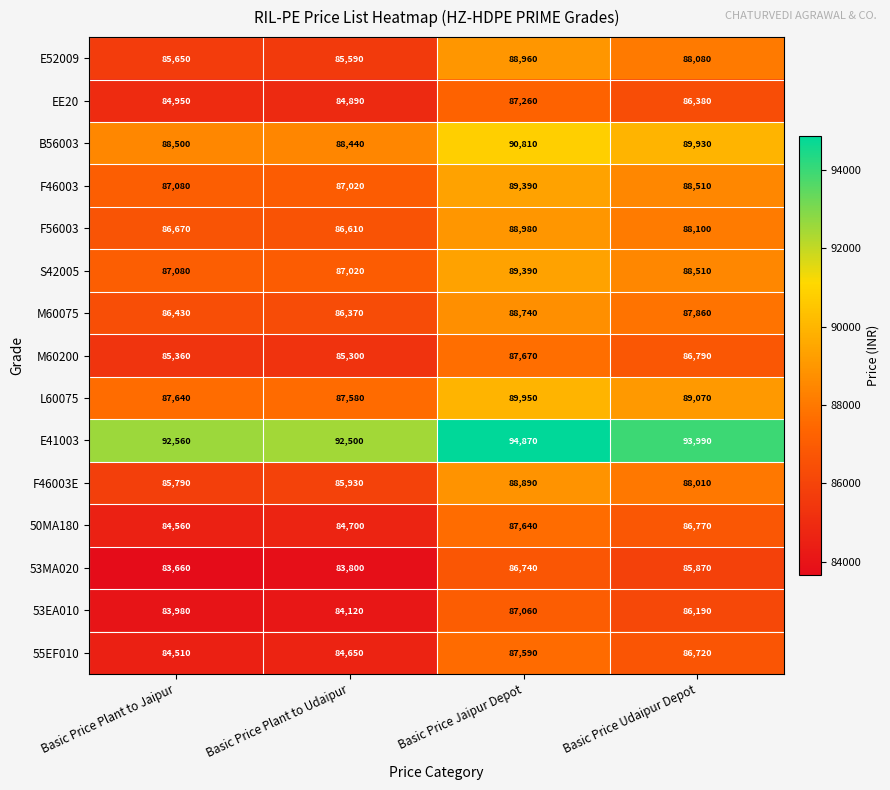

How many categories are shown in the chart?

4